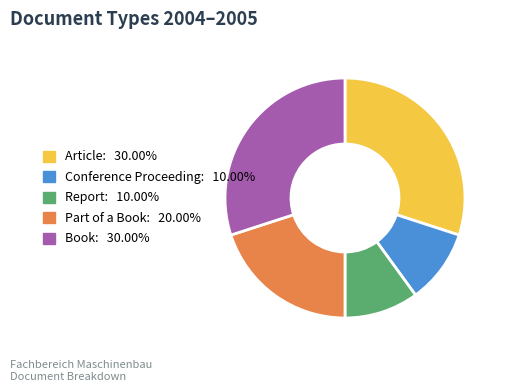

Is Book the majority of the pie?

No